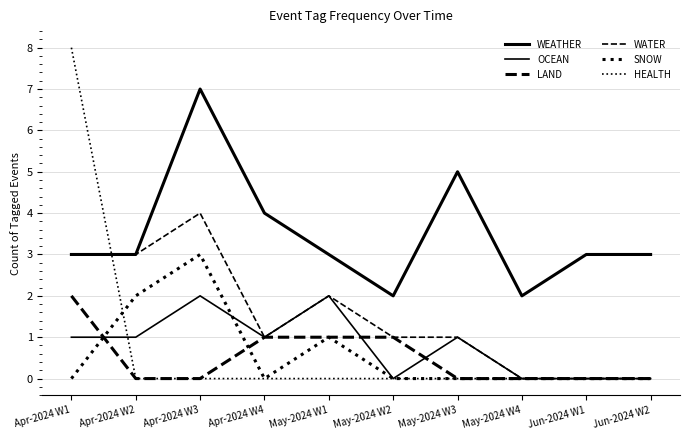

What is the difference between the maximum and minimum values in the SNOW series?

3